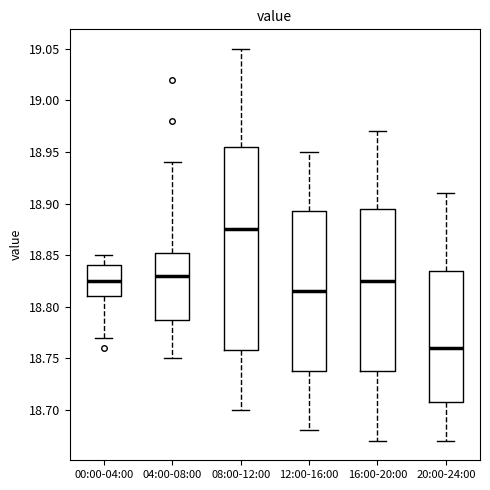

Reading left to right, read every box against the y-axis: the position of its median line, the range the box covers, and the ends of its whiskers. The values are not printed on the chart, so give them approximately, as read against the axis.

00:00-04:00: median 18.825, box 18.810 to 18.840, whiskers 18.770 to 18.850
04:00-08:00: median 18.830, box 18.790 to 18.855, whiskers 18.750 to 18.940
08:00-12:00: median 18.875, box 18.760 to 18.955, whiskers 18.700 to 19.050
12:00-16:00: median 18.815, box 18.740 to 18.895, whiskers 18.680 to 18.950
16:00-20:00: median 18.825, box 18.740 to 18.895, whiskers 18.670 to 18.970
20:00-24:00: median 18.760, box 18.710 to 18.835, whiskers 18.670 to 18.910